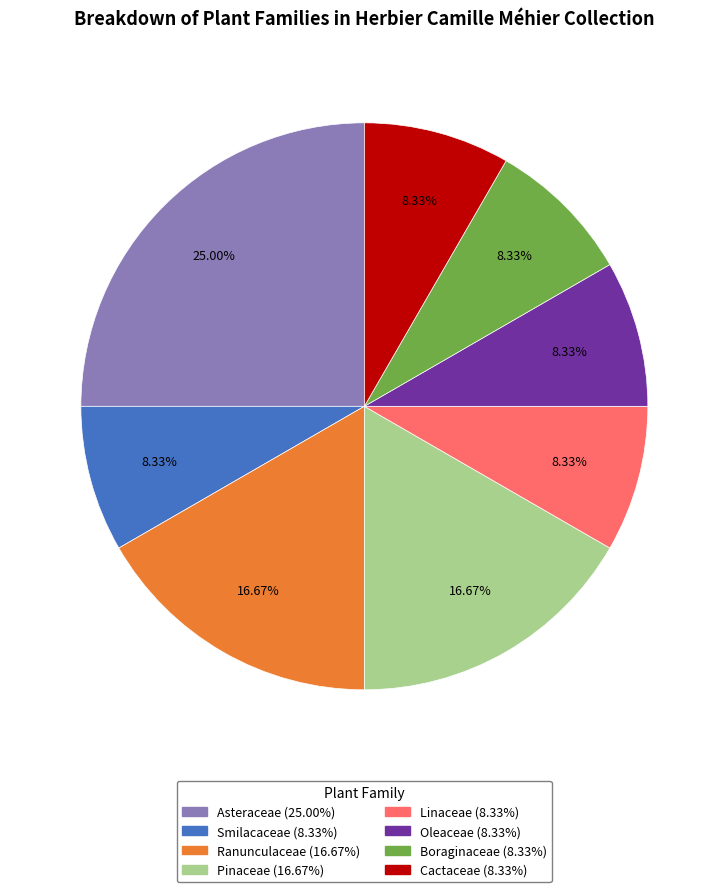

Is there a majority slice in this chart?

No